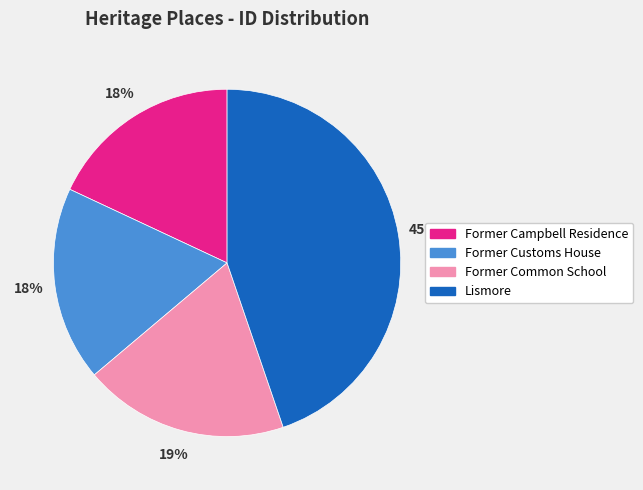

To the nearest percent, what is the average slice percentage?

25%